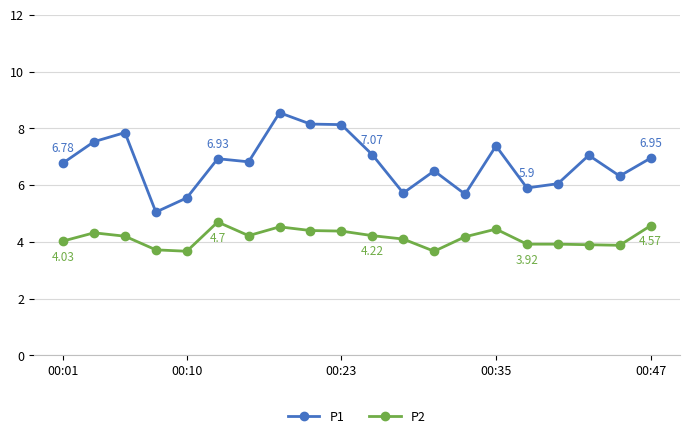

What is the greatest value displayed?

8.6